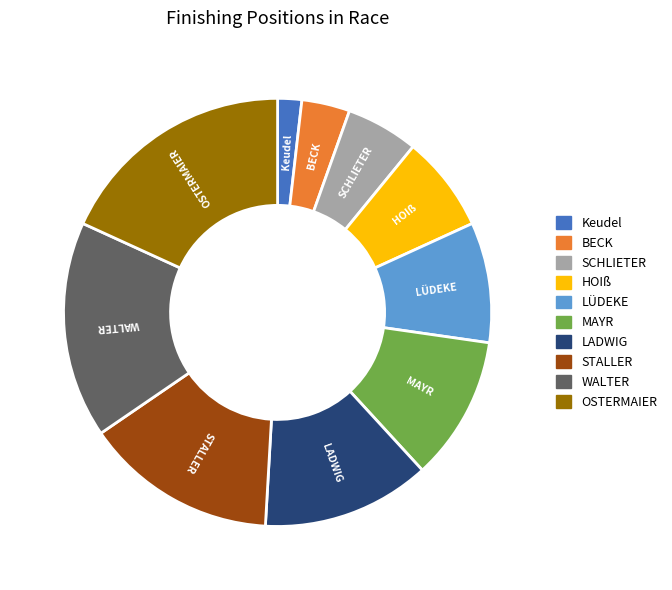

Rank the categories by value from highest to lowest.

OSTERMAIER, WALTER, STALLER, LADWIG, MAYR, LÜDEKE, HOIß, SCHLIETER, BECK, Keudel